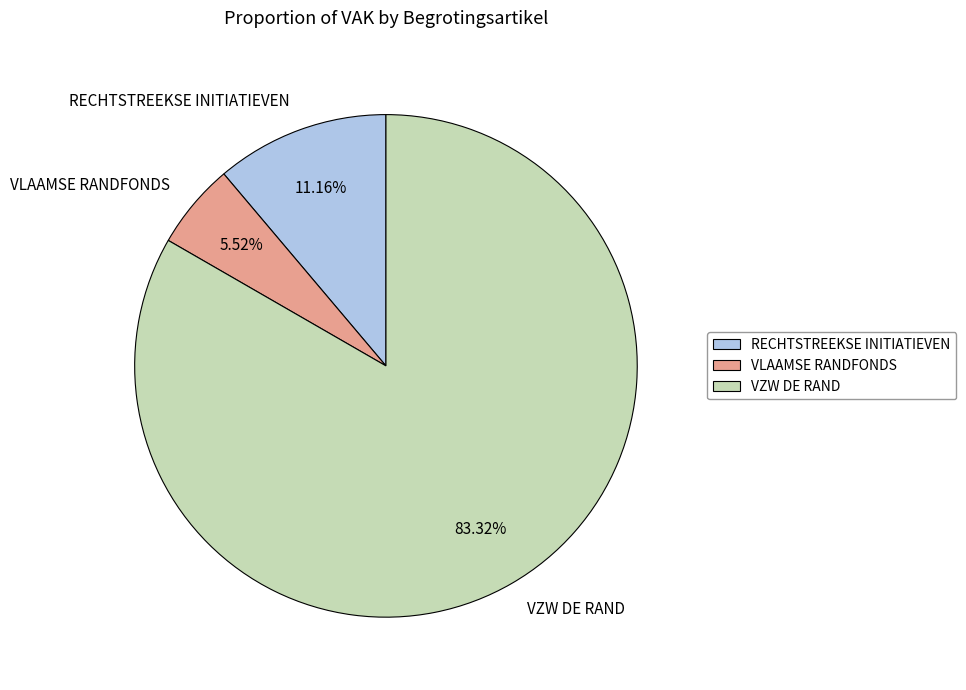

What is the majority slice?

VZW DE RAND